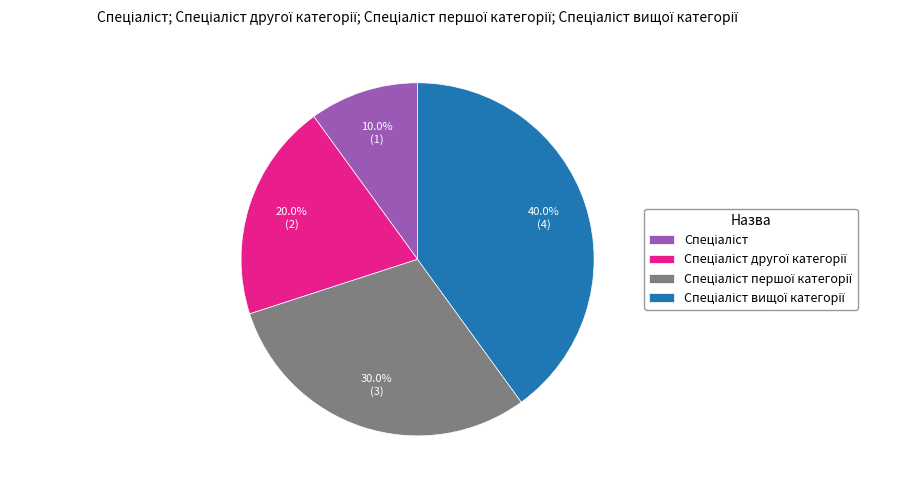

Does any single category account for the majority?

No